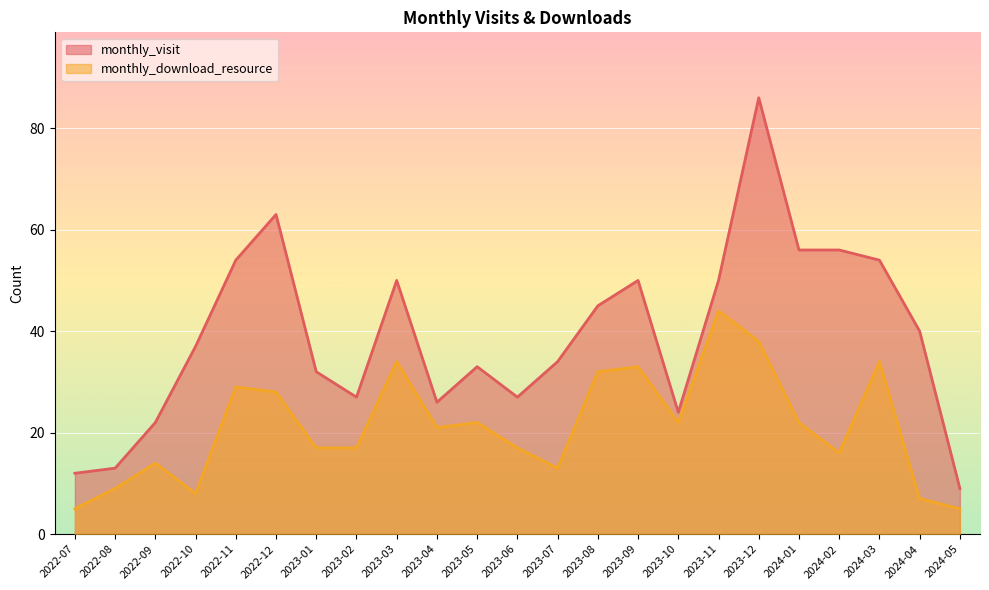

Count the number of categories in the chart.

23